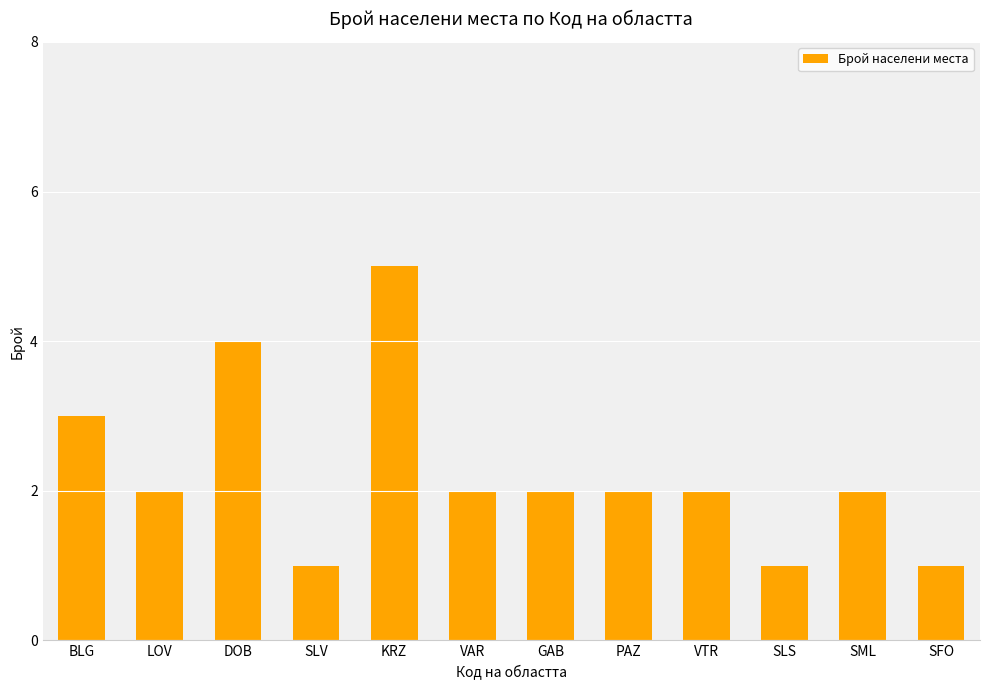

What is the label of the 10th bar from the left?

SLS